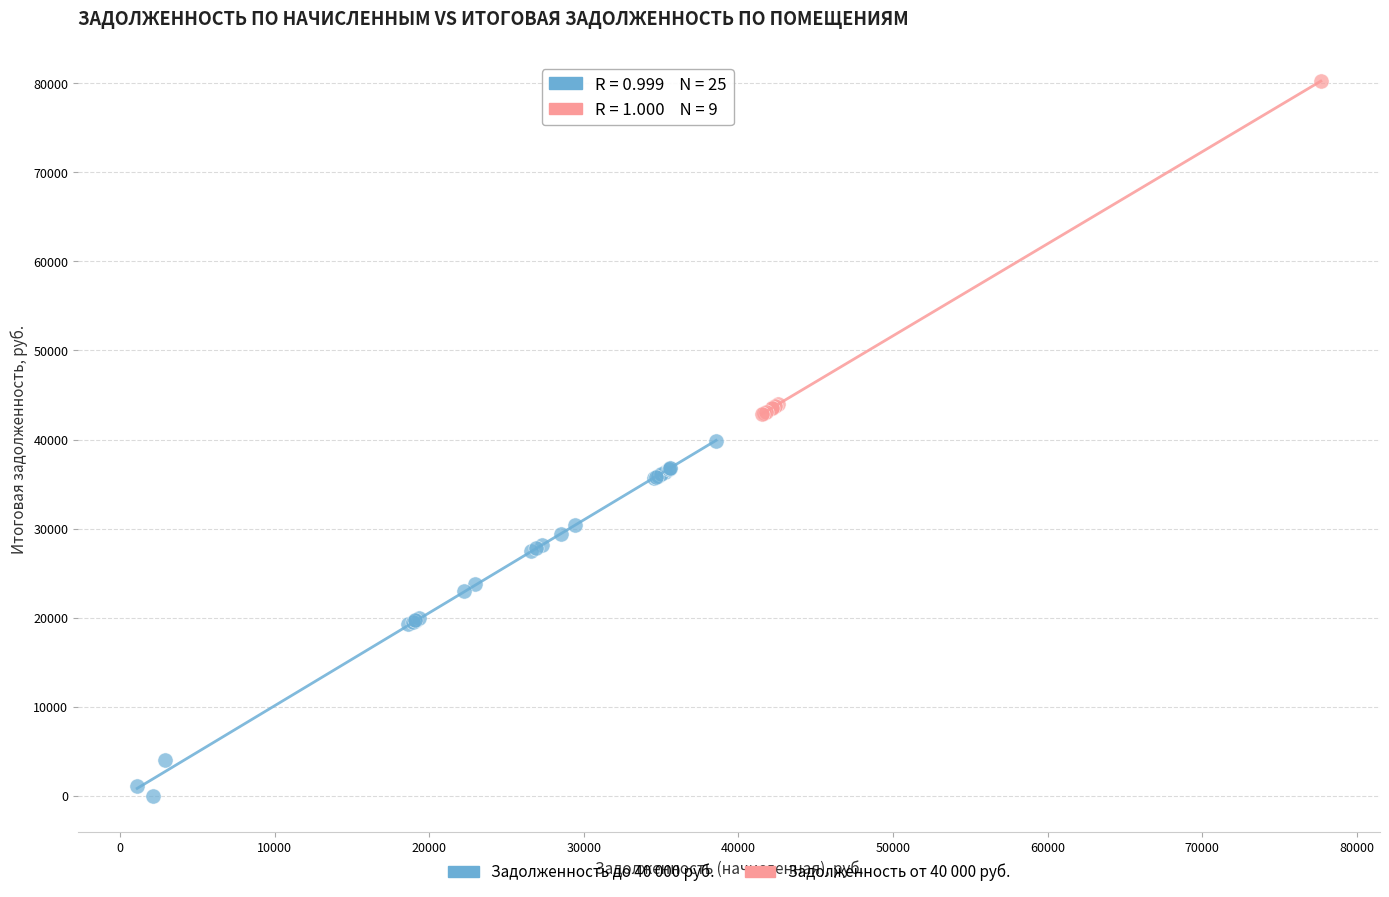

Which series has the widest spread of Y values?

Задолженность до 40 000 руб.